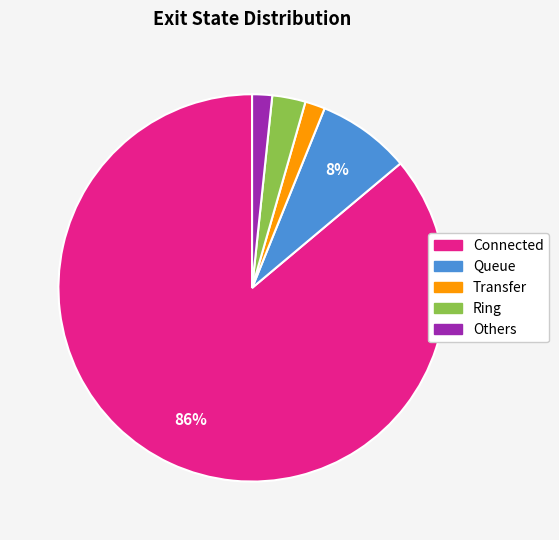

Which has a higher value, Queue or Connected?

Connected